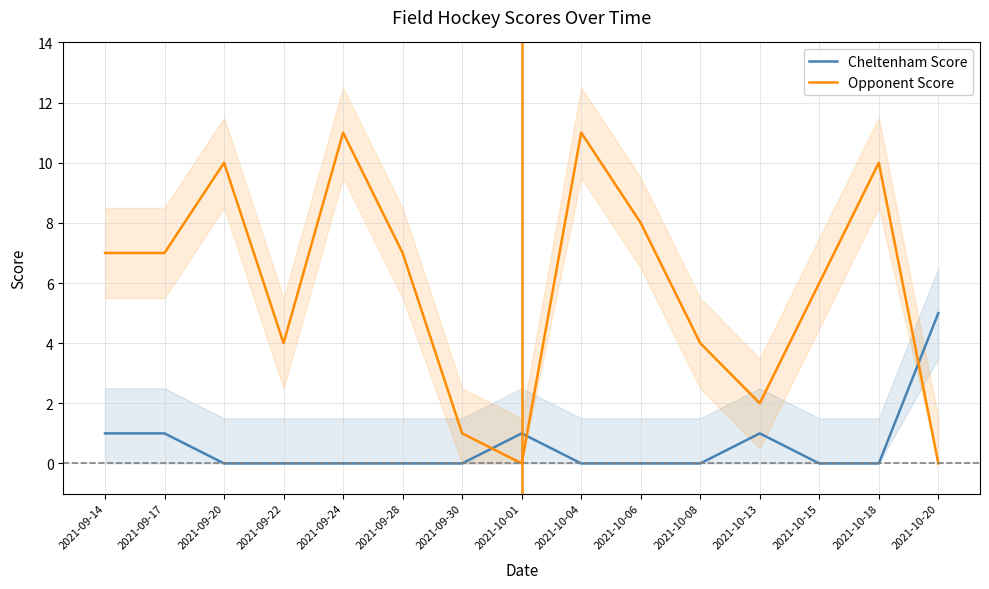

Count the Cheltenham Score values in the range 0 to 1.

14